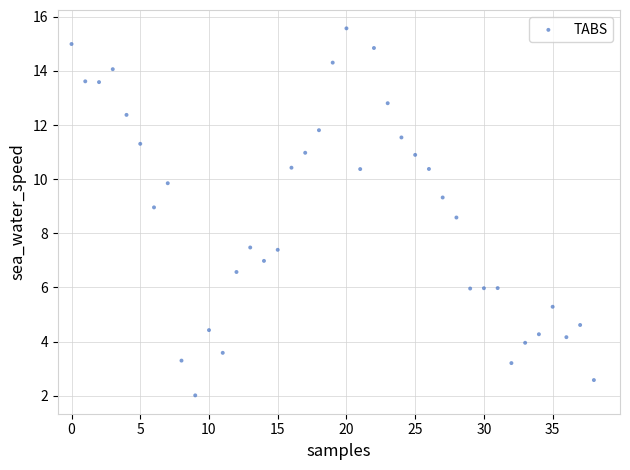

What is the range of Y values (max minus min)?

13.6